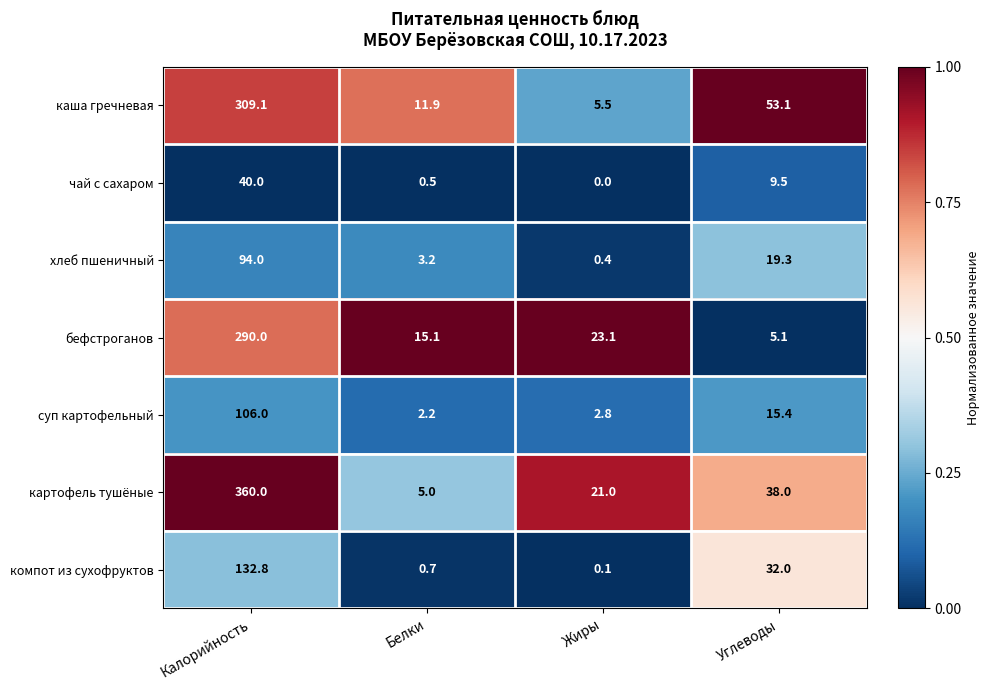

What is the difference between the maximum and minimum values in the суп картофельный series?

103.8